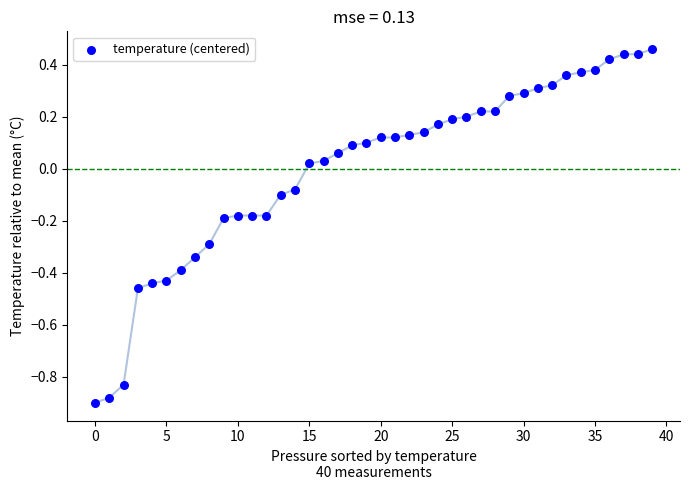

What is the range of Y values (max minus min)?

1.4